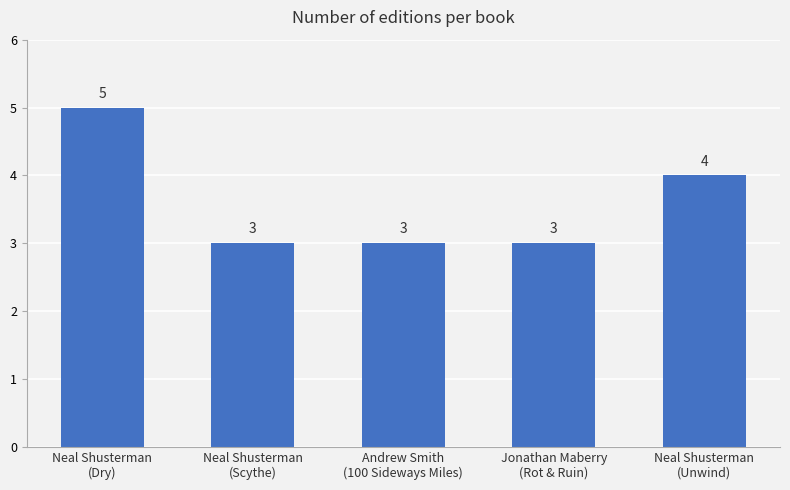

Reading left to right, transcribe all the data shown in this chart.

5	3	3	3	4